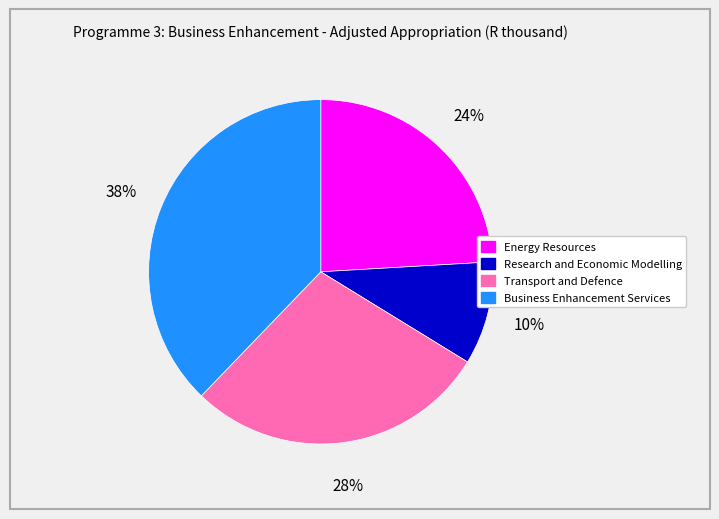

To the nearest percent, what percentage of the pie is Energy Resources?

24%